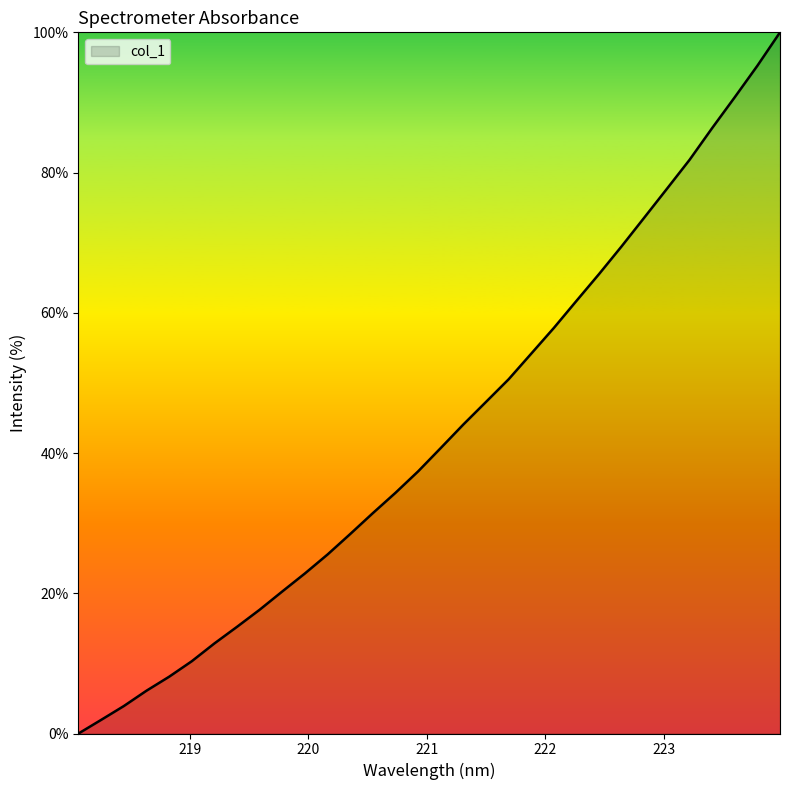

What is the maximum value shown in the chart?

100.0